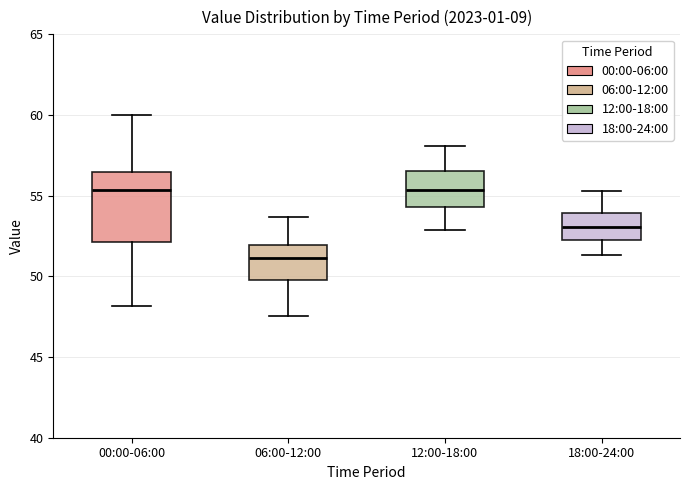

Where does the lower whisker of the box for 18:00-24:00 end on the y-axis? The values are not printed on the chart, so give them approximately, as read against the axis.

51.5